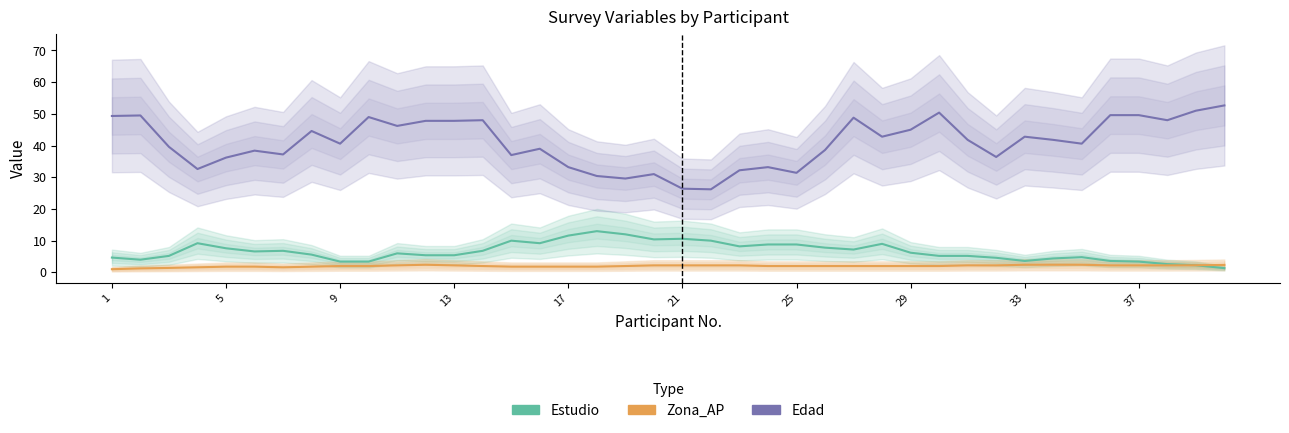

Reading left to right, what are all the values shown in this chart?

Estudio: 4.7	4.0	5.2	9.2	7.6	6.6	6.8	5.6	3.4	3.4	6.0	5.4	5.4	6.8	10.0	9.2	11.6	13.0	12.0	10.4	10.6	10.0	8.2	8.8	8.8	7.8	7.2	9.0	6.2	5.2	5.2	4.6	3.6	4.4	4.8	3.6	3.4	2.6	2.2	1.3
Zona_AP: 1.0	1.2	1.4	1.6	1.8	1.8	1.6	1.8	2.0	2.0	2.2	2.4	2.2	2.0	1.8	1.8	1.8	1.8	2.0	2.2	2.2	2.2	2.2	2.0	2.0	2.0	2.0	2.0	2.0	2.0	2.2	2.2	2.4	2.4	2.4	2.2	2.2	2.2	2.2	2.3
Edad: 49.3	49.5	39.6	32.6	36.2	38.4	37.2	44.6	40.6	49.0	46.2	47.8	47.8	48.0	37.0	39.0	33.2	30.4	29.6	31.0	26.4	26.2	32.2	33.2	31.4	38.6	48.8	42.8	45.0	50.4	41.8	36.4	42.8	41.8	40.6	49.6	49.6	48.0	51.0	52.7